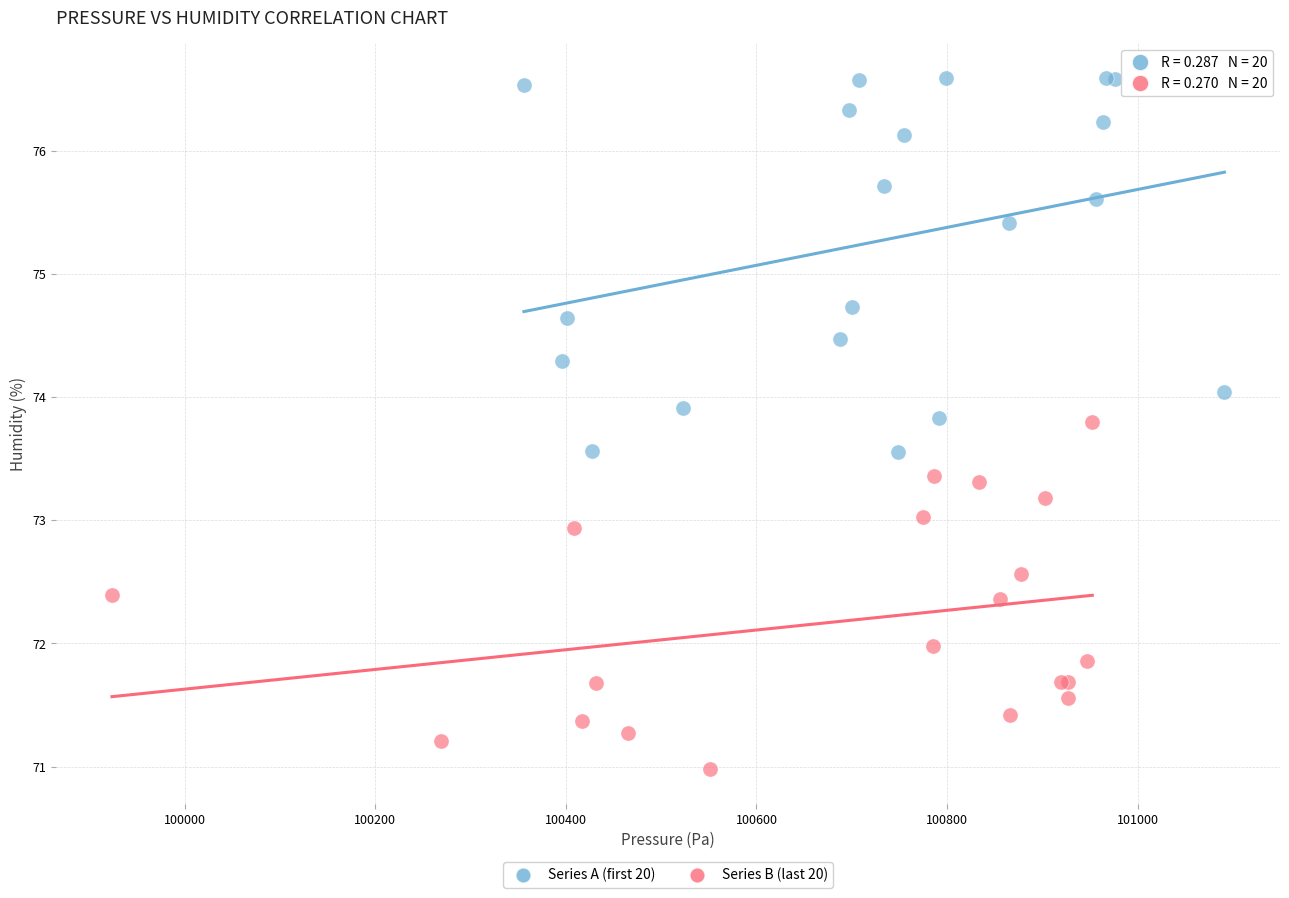

What are all the series names shown in the legend?

Series A (first 20), Series B (last 20)